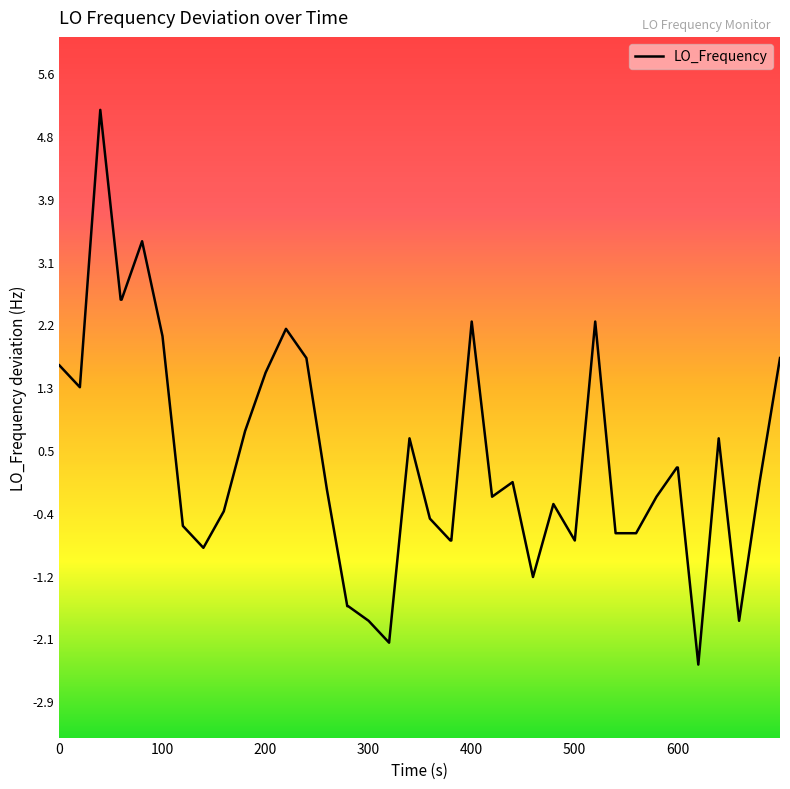

Count the number of categories in the chart.

40